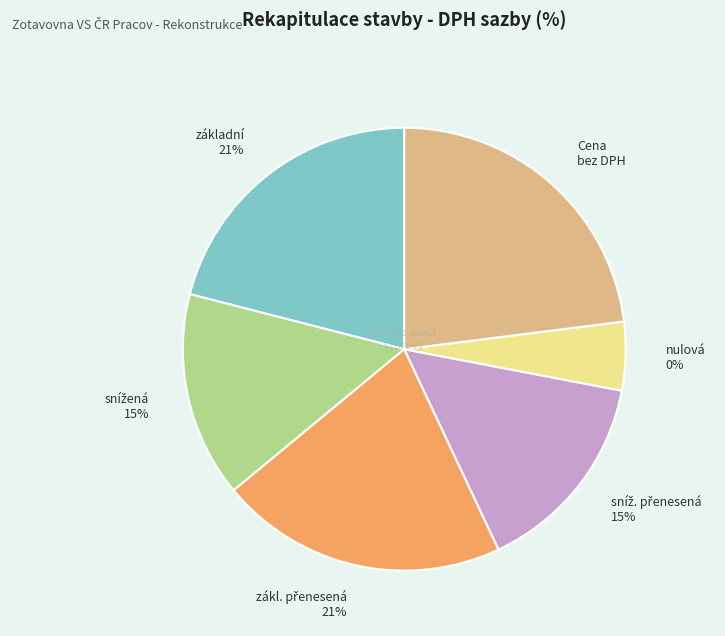

Does sníž. přenesená 15% represent more than half of the total?

No